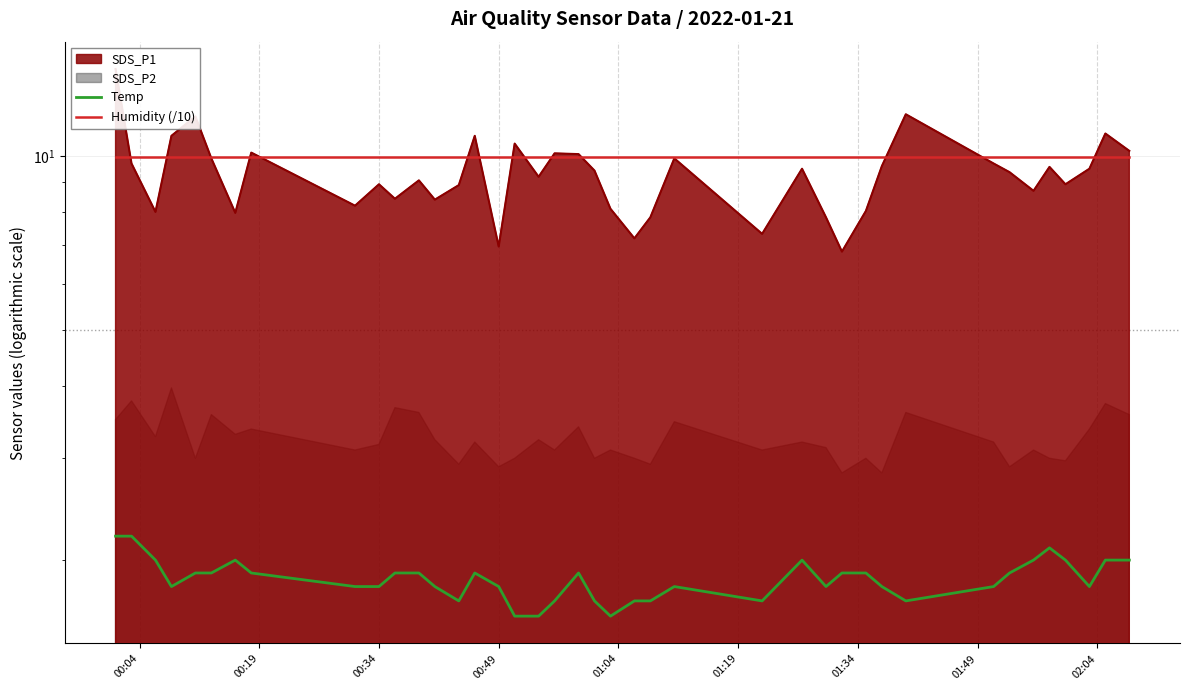

What is the sum of all Temp values?

74.2